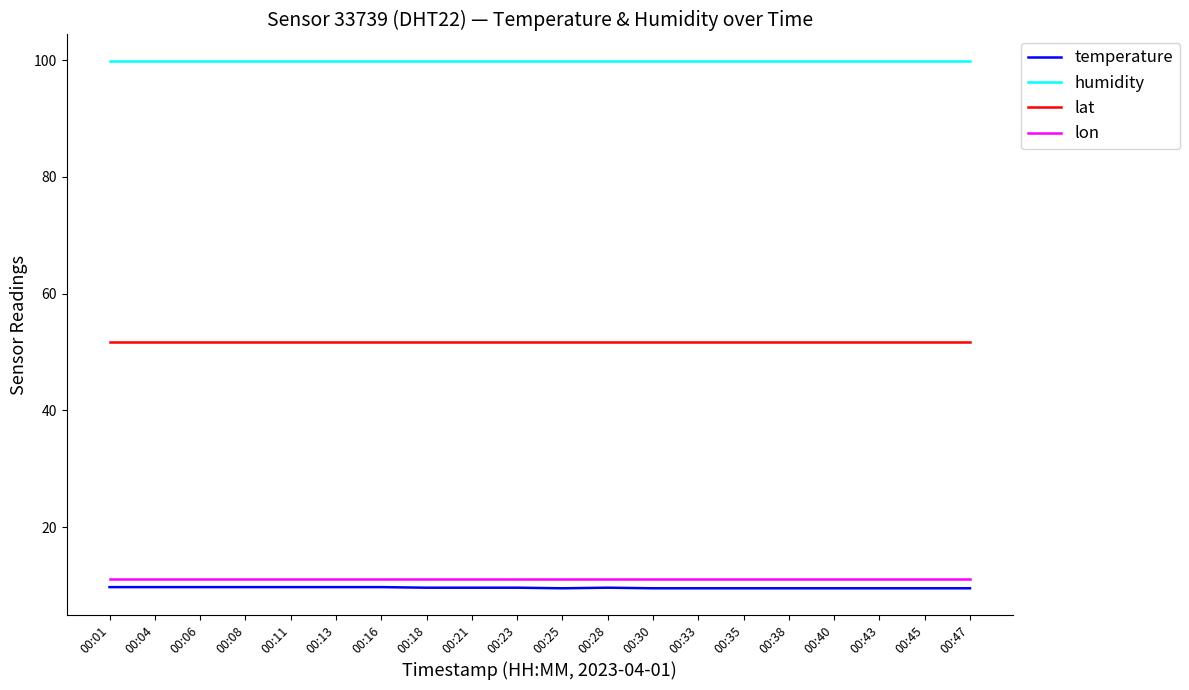

The value of lat at 00:06 is 72.1. True or false?

False